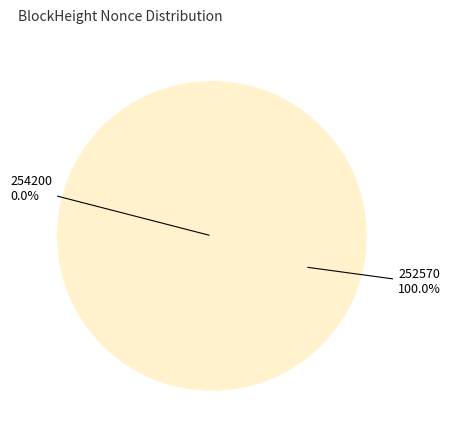

To the nearest percent, what percentage of the pie is 252570?

100%